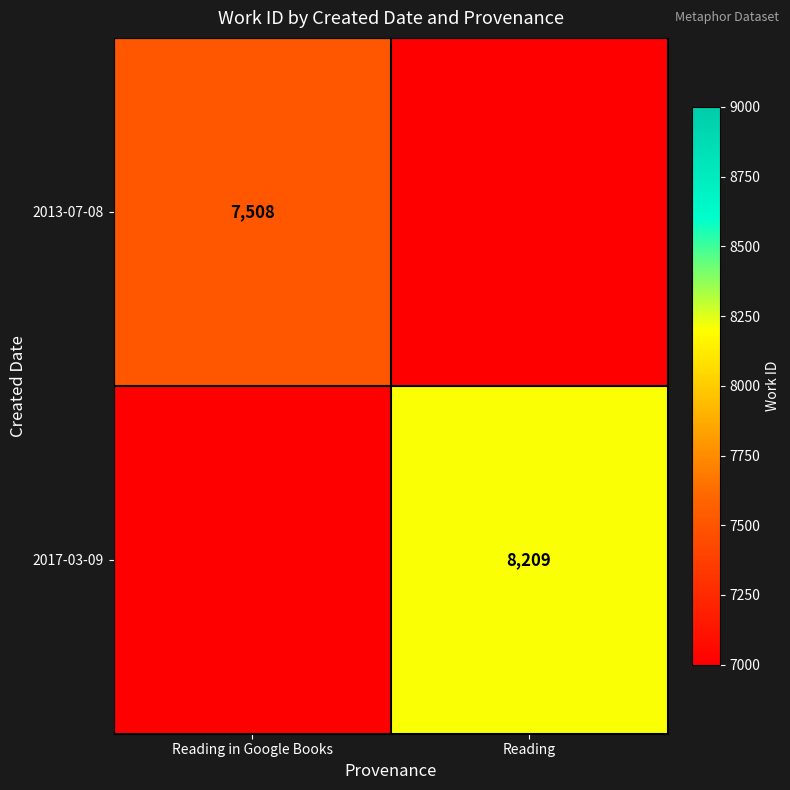

At how many categories does at least one series exceed 2855?

2